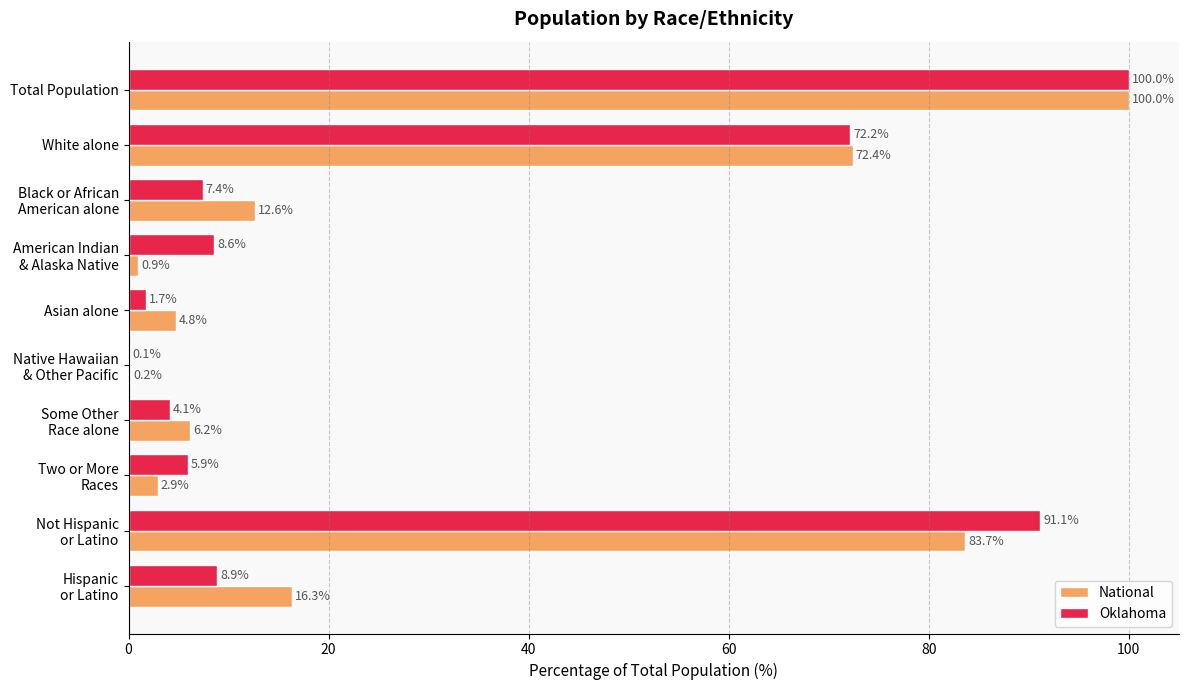

At which category does the chart reach its peak across all series?

Total Population